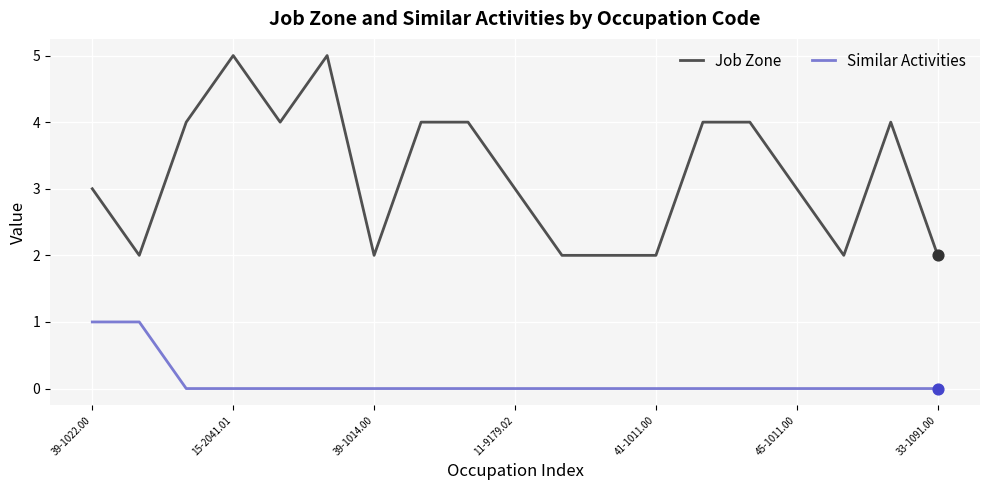

True or false: Job Zone and Similar Activities cross at least once.

False